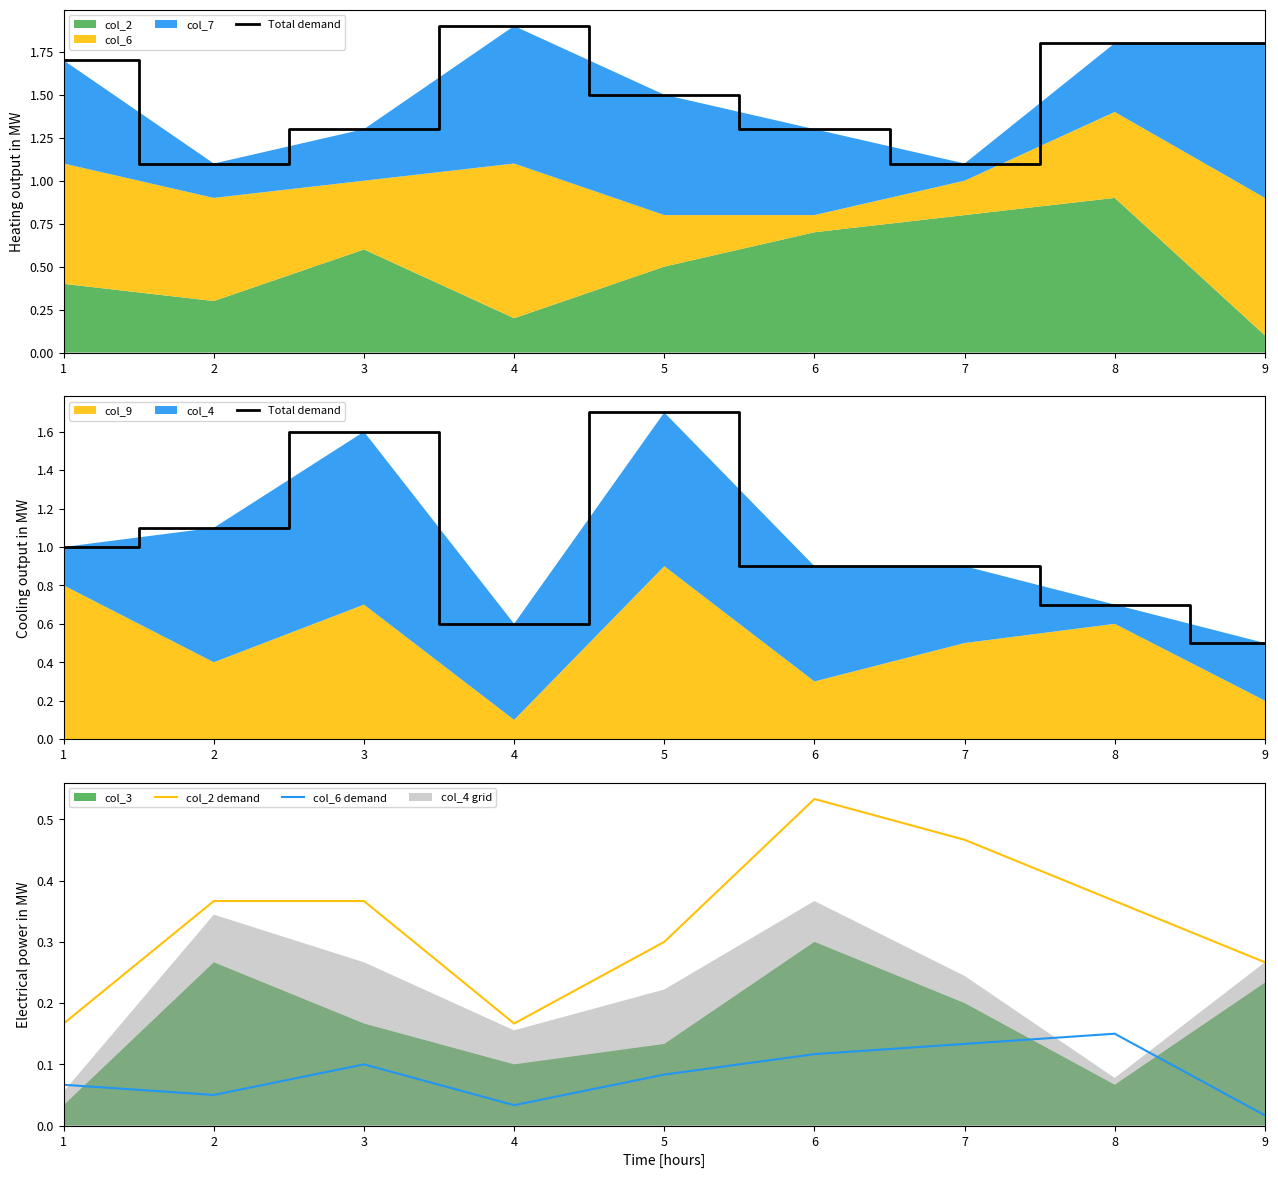

What is the value of the Total demand point at the 1st from the left?

1.0